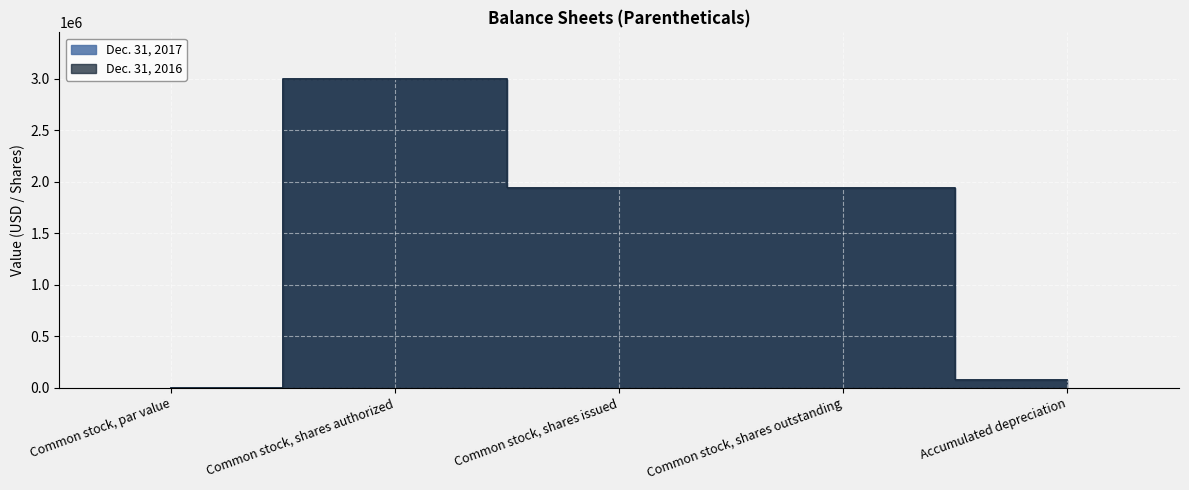

Between Common stock, par value and Common stock, shares outstanding, which series saw the biggest shift?

Dec. 31, 2017